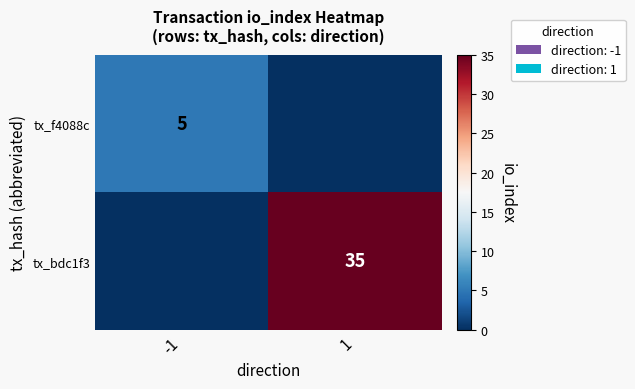

Is it true that tx_f4088c equals 8 at -1?

False